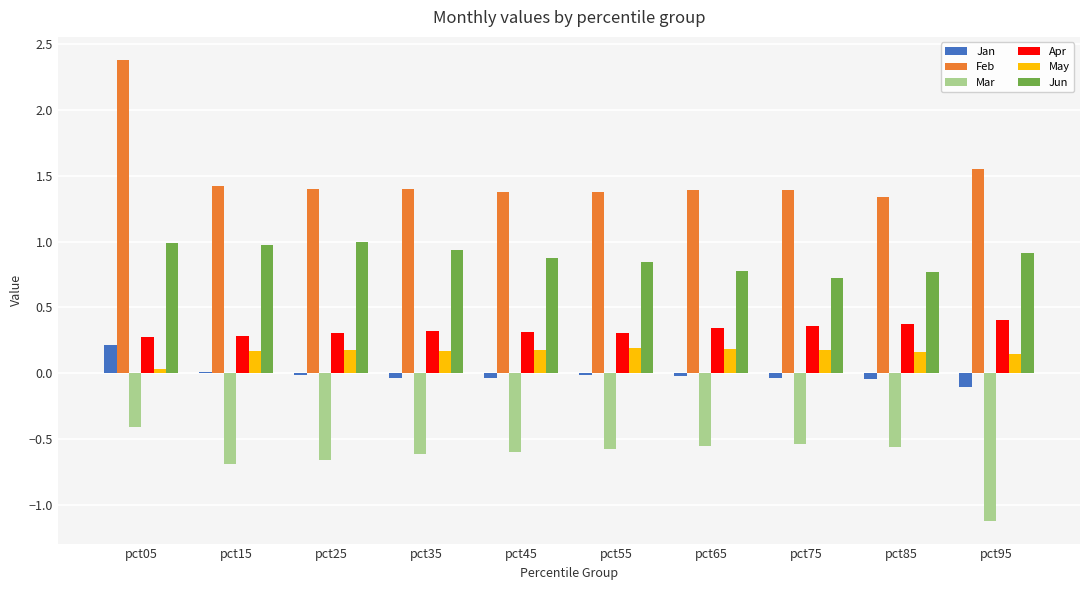

Is the value of May at pct75 greater than the value of Mar at pct95?

Yes